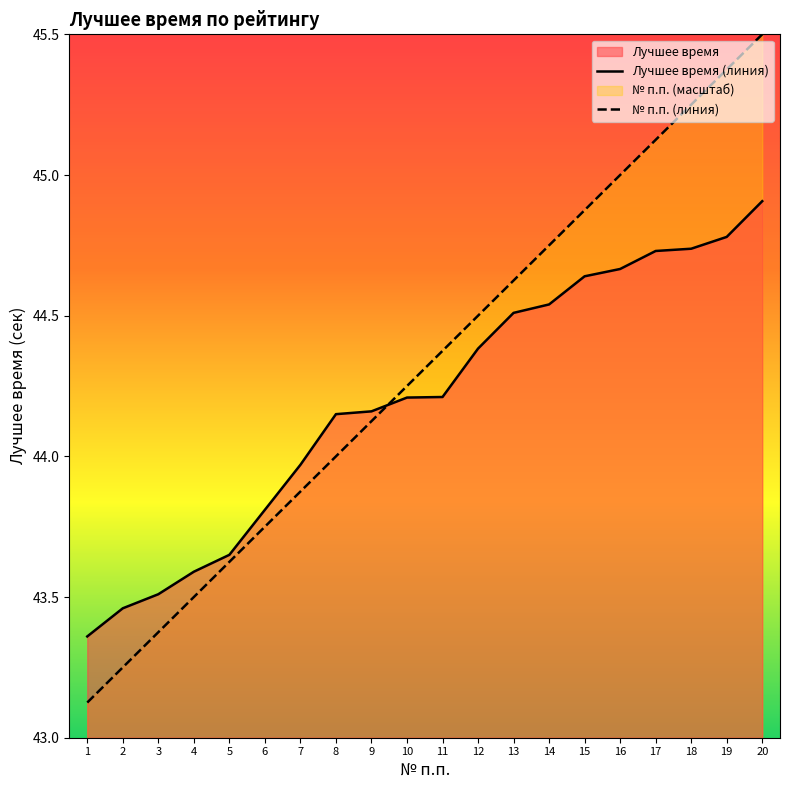

What is the value of the Лучшее время (линия) point at the 1st from the left?

43.4